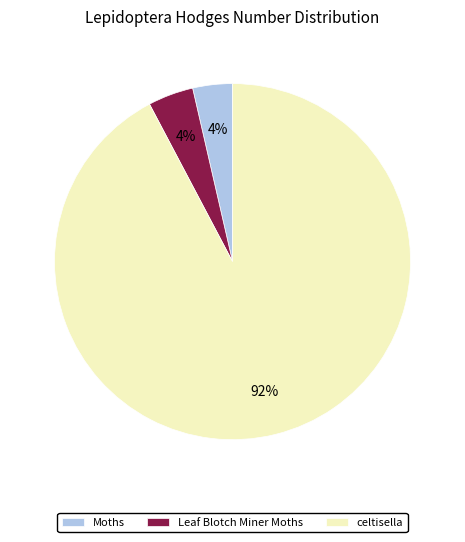

Is it true that celtisella is 84% of the pie?

False